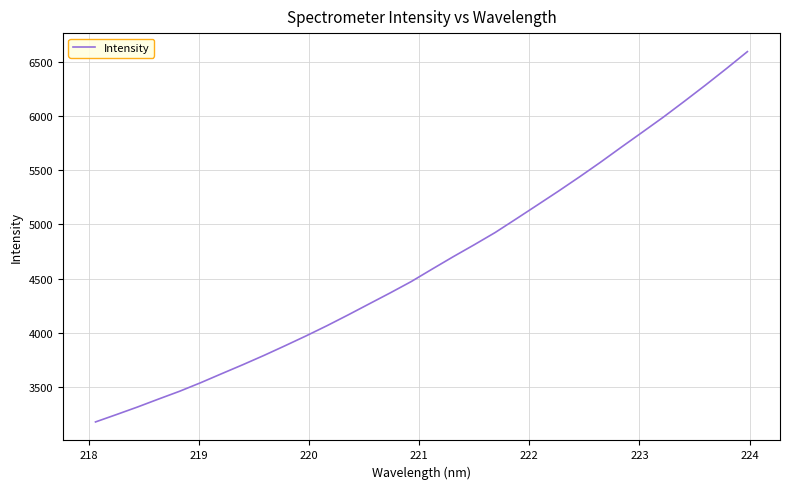

What is the greatest value displayed?

6593.7